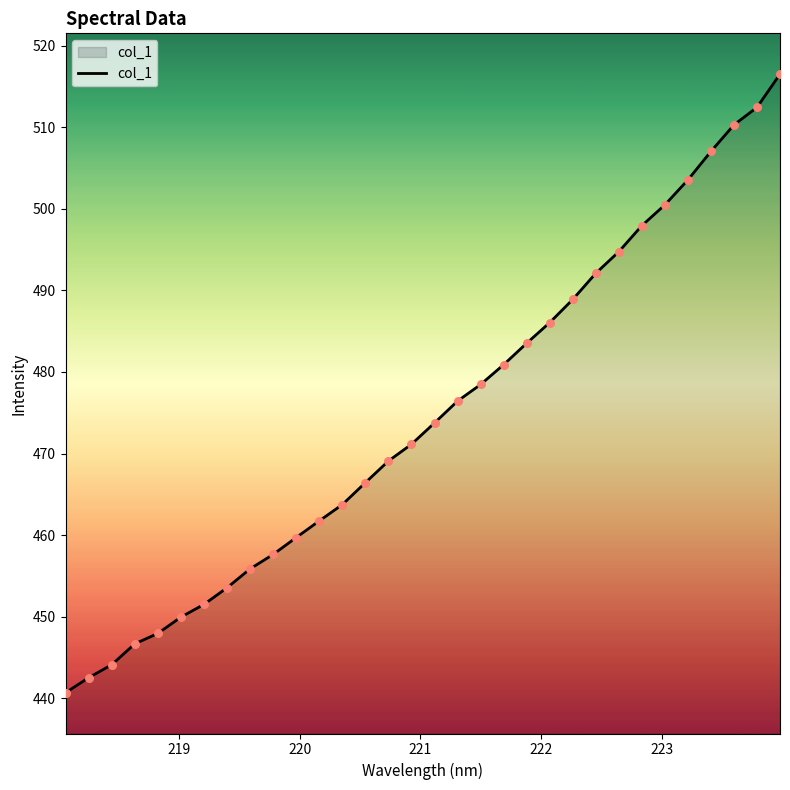

What is the maximum value shown in the chart?

516.5